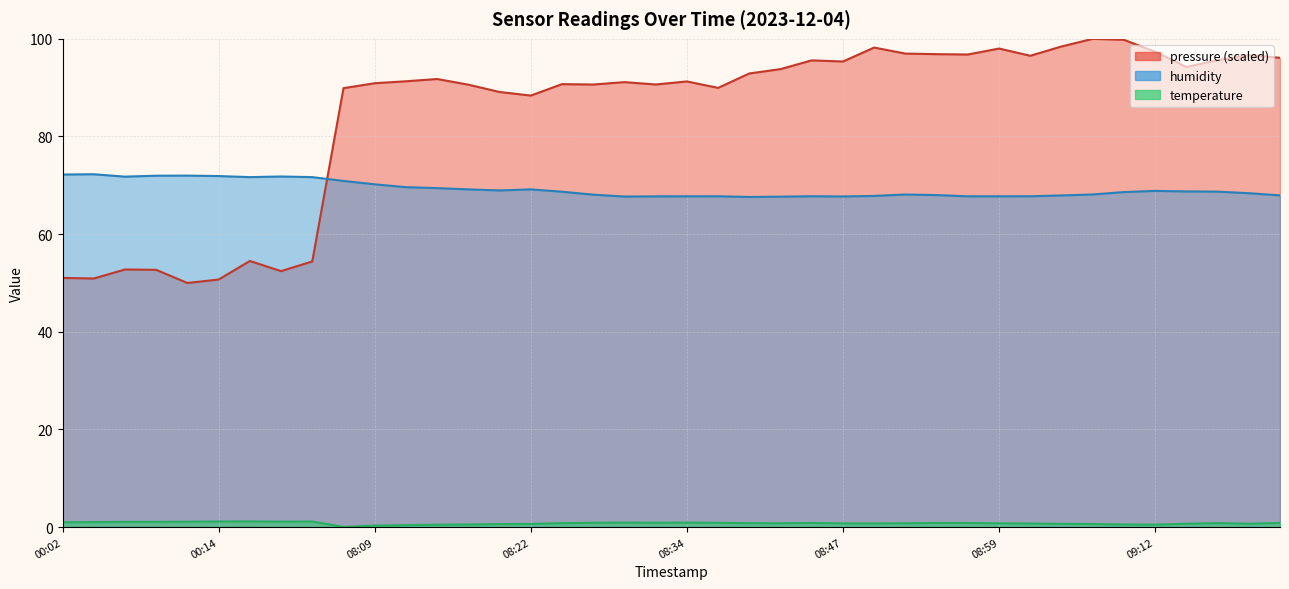

How many data points does each series have?

40